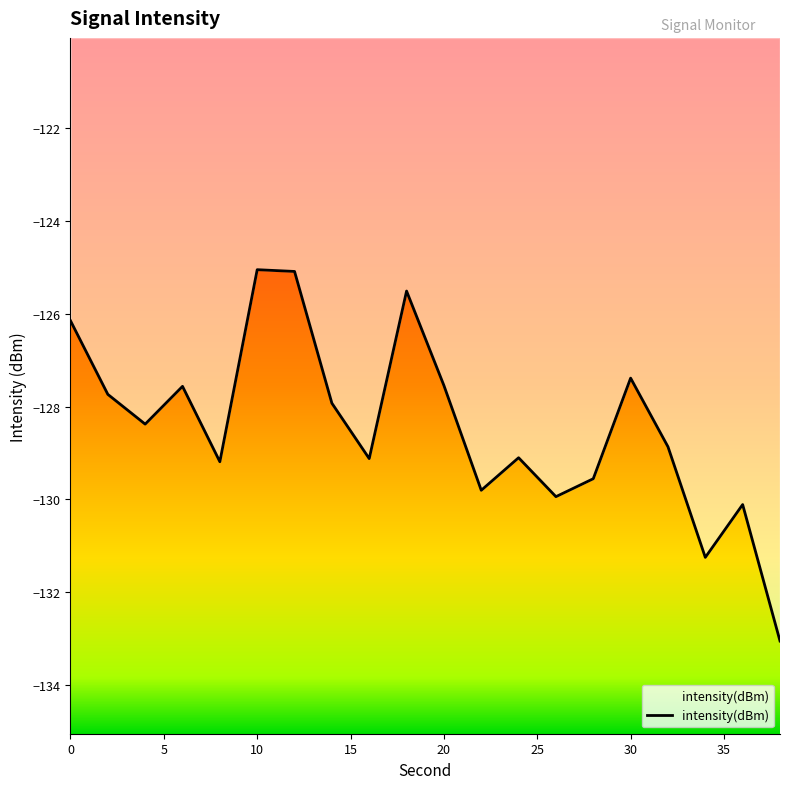

What is the smallest value displayed?

-133.1